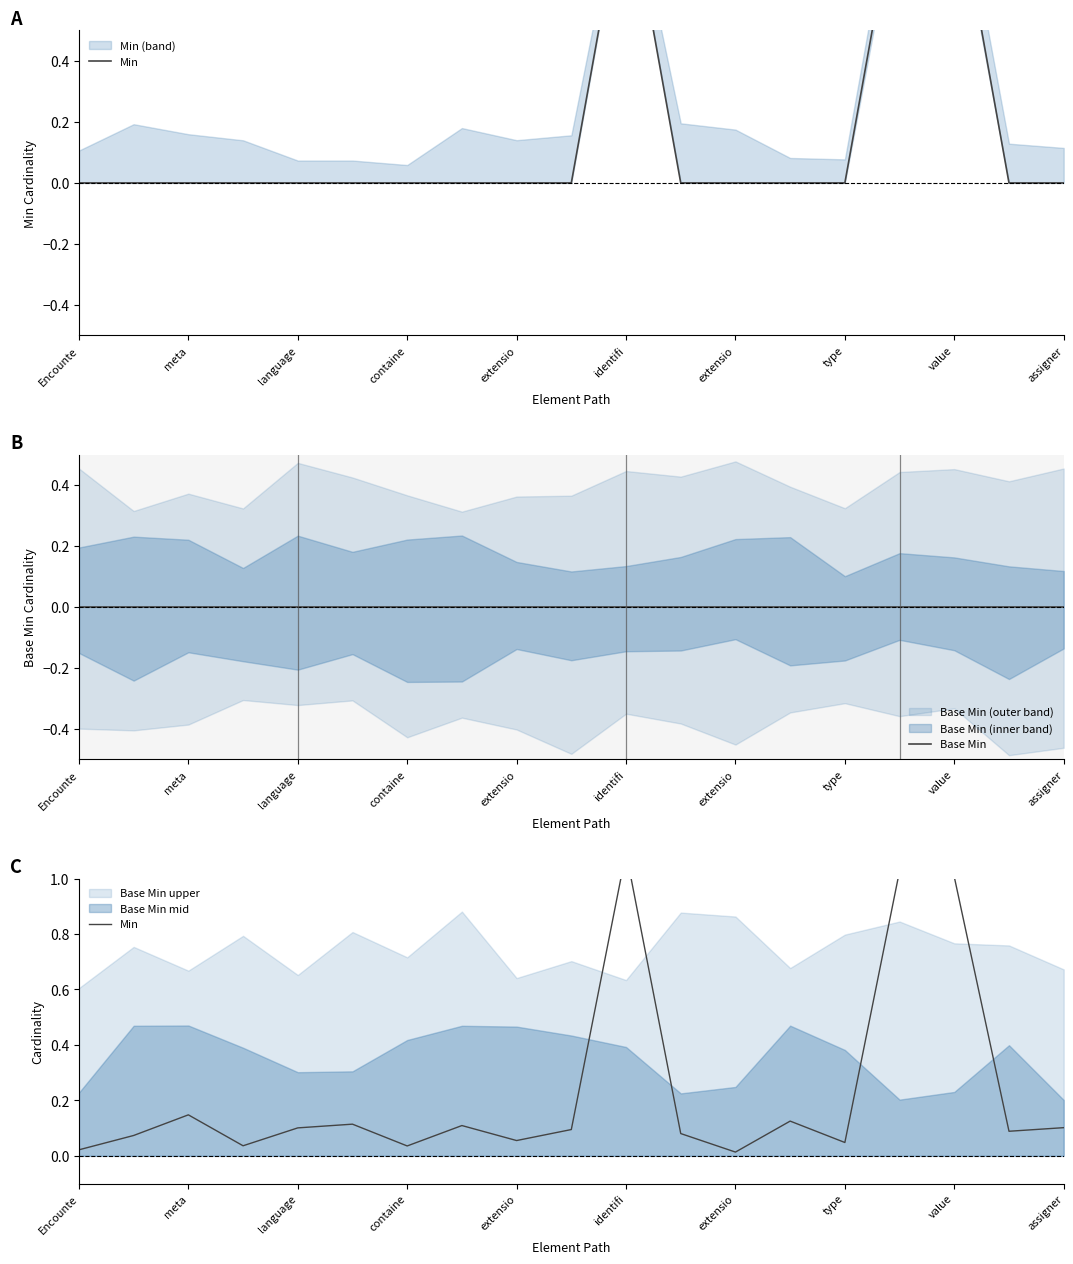

True or false: Base Min and Min intersect in this chart.

False